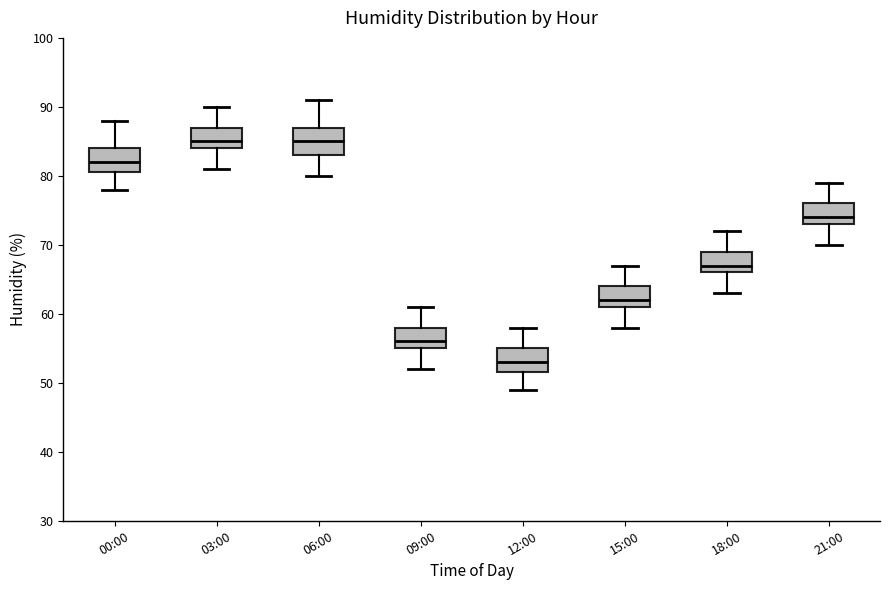

Reading left to right, transcribe this box plot: for each box, give where its median line is, the range the box spans, and where its two whiskers end, as read against the y-axis. The values are not printed on the chart, so give them approximately, as read against the axis.

00:00: median 82, box 81 to 84, whiskers 78 to 88
03:00: median 85, box 84 to 87, whiskers 81 to 90
06:00: median 85, box 83 to 87, whiskers 80 to 91
09:00: median 56, box 55 to 58, whiskers 52 to 61
12:00: median 53, box 52 to 55, whiskers 49 to 58
15:00: median 62, box 61 to 64, whiskers 58 to 67
18:00: median 67, box 66 to 69, whiskers 63 to 72
21:00: median 74, box 73 to 76, whiskers 70 to 79